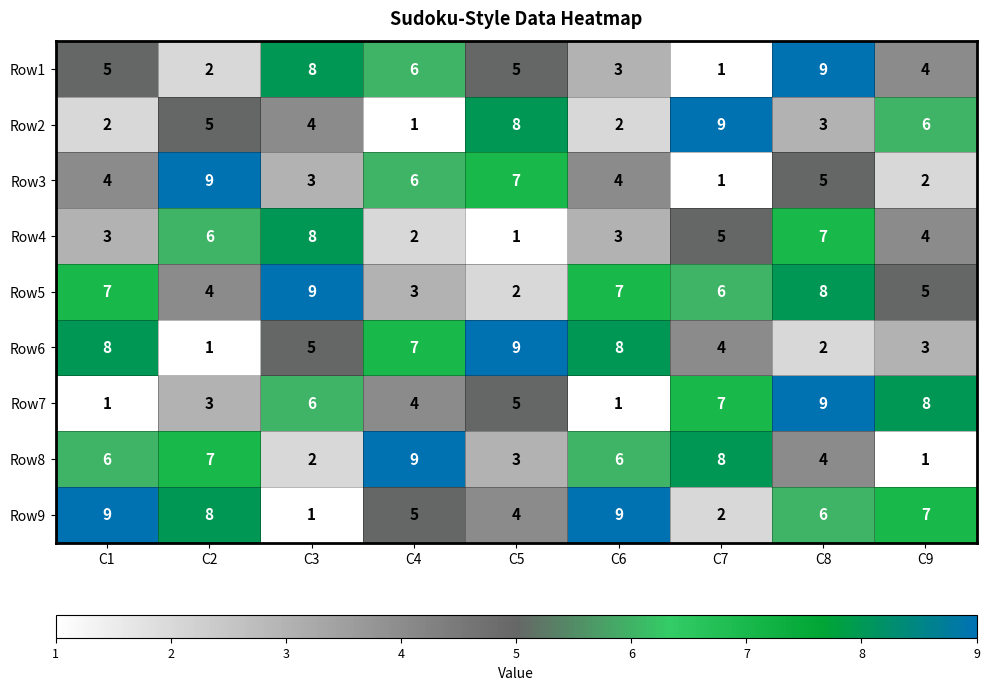

Where does the Row9 series first go above 6?

C1